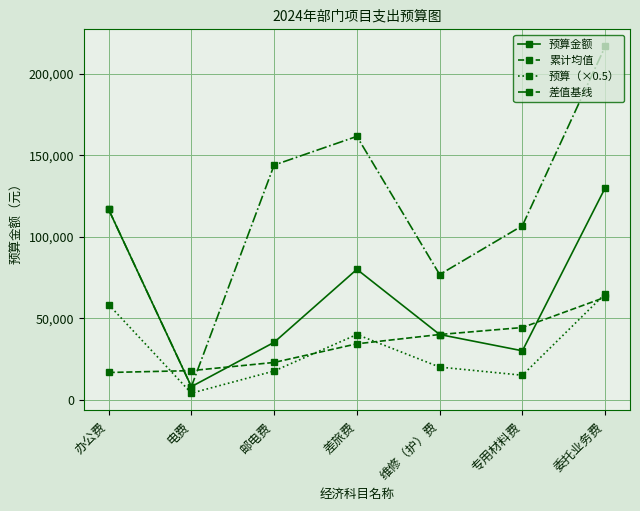

What is the average value of the 差值基线 series?

118685.7